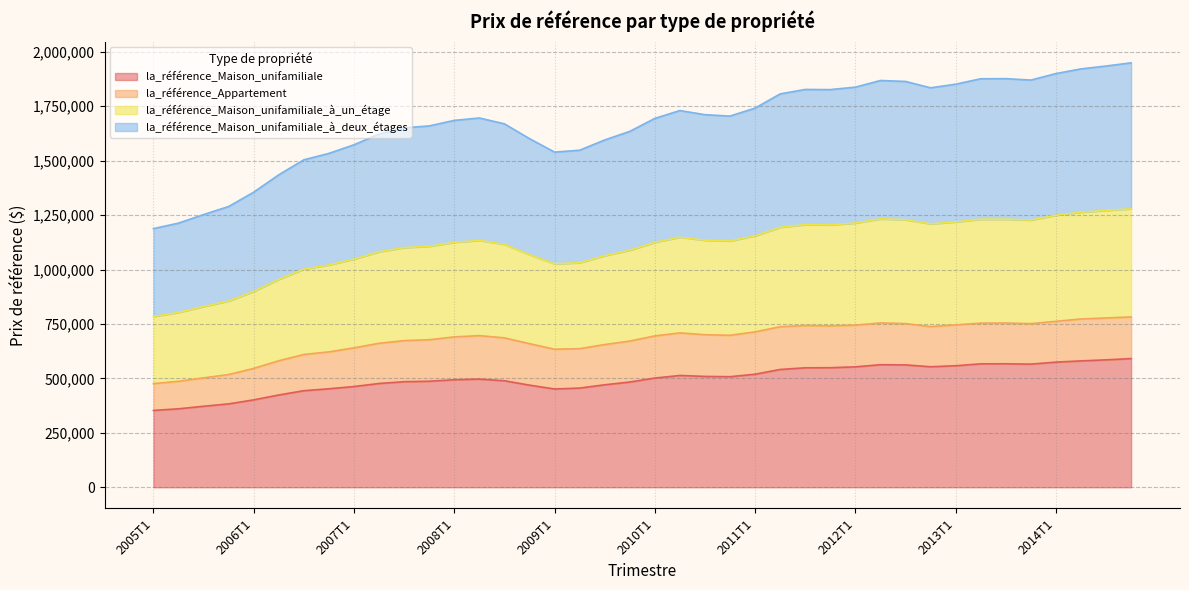

What is the difference between the maximum and minimum values in the la_référence_Maison_unifamiliale series?

238100